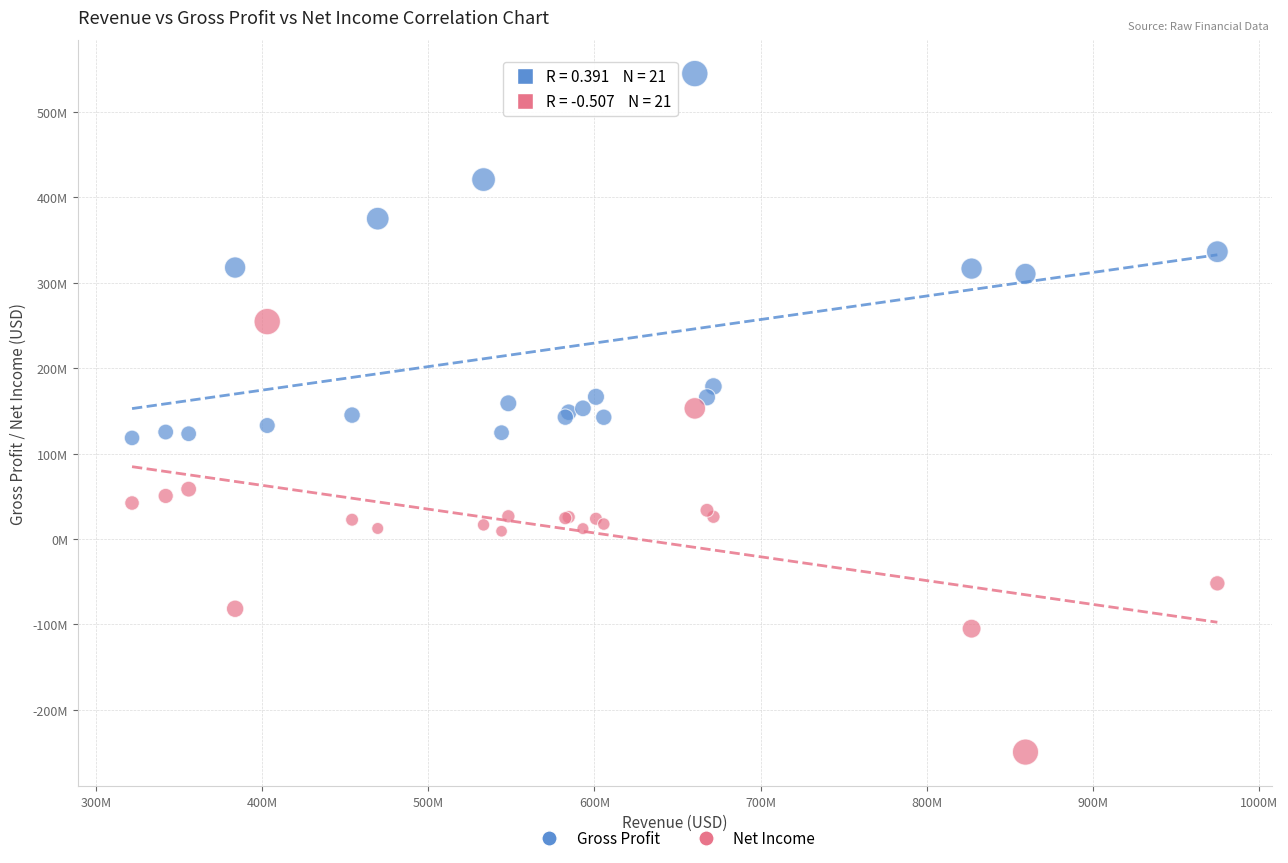

Which series contains the highest Y value?

Gross Profit